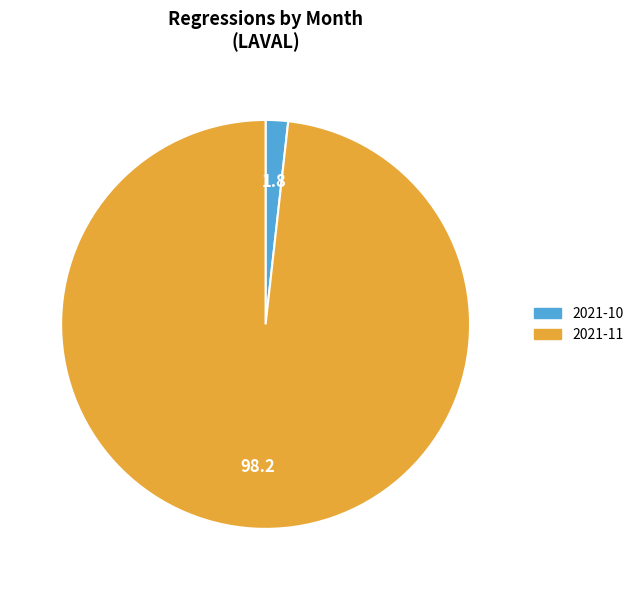

Does any single category account for the majority?

Yes